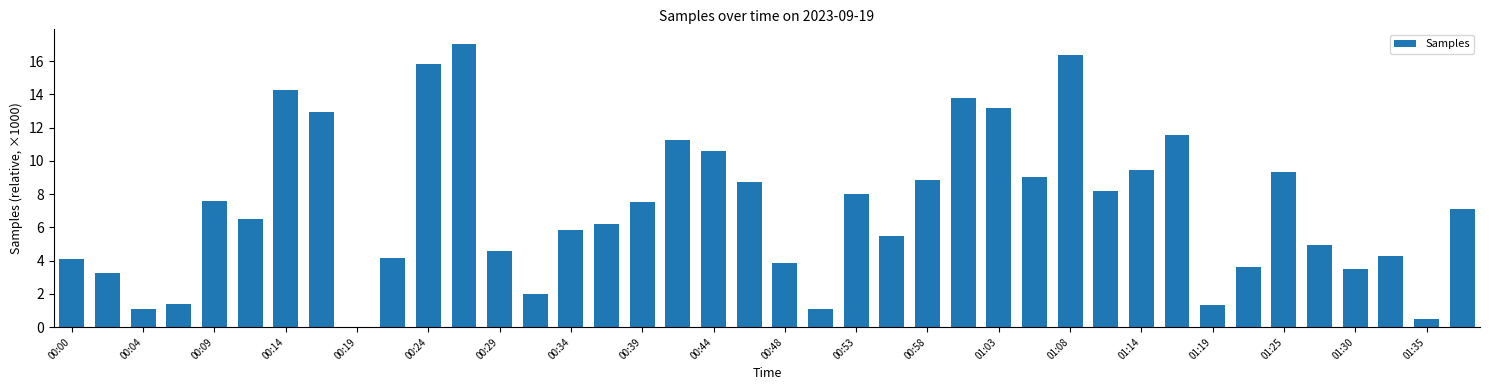

What is the sum of all values?

288.1